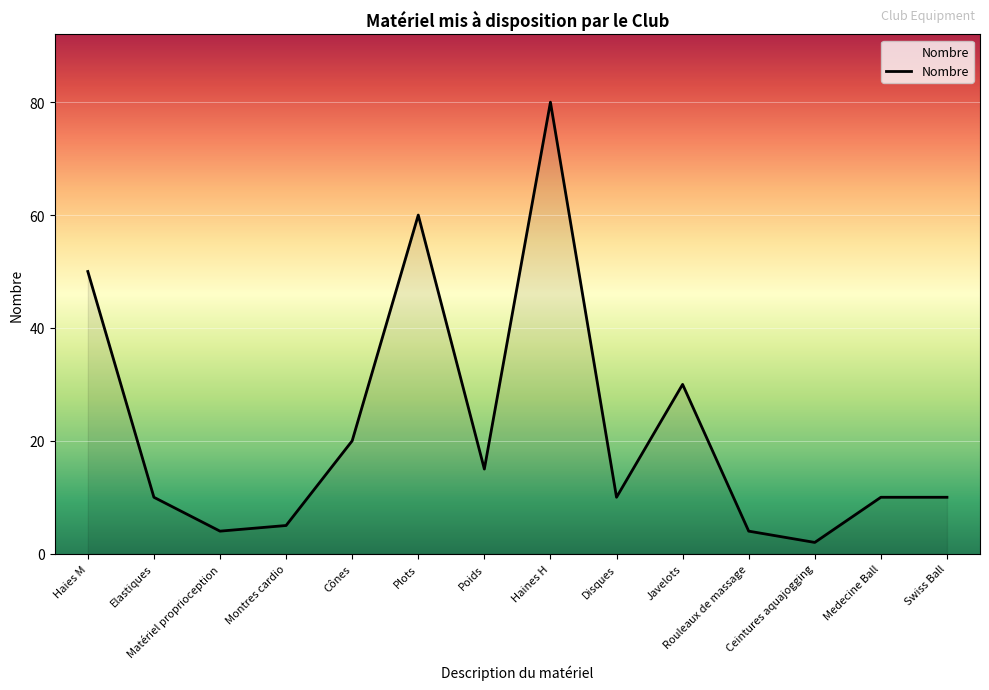

True or false: the data shows 60 at Plots.

True